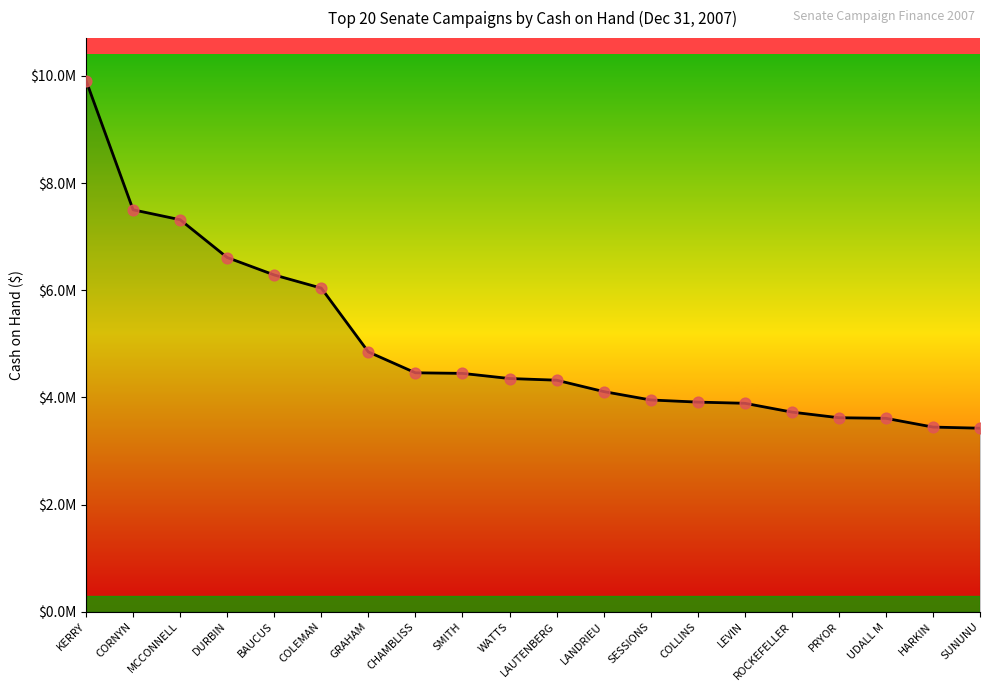

What is the ratio of the value at KERRY to the value at CORNYN?

1.3